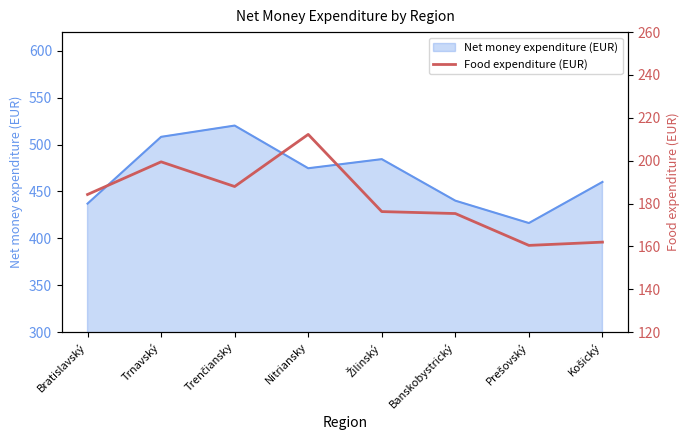

Where is Net money expenditure (EUR) nearest to the value 468?

Nitriansky